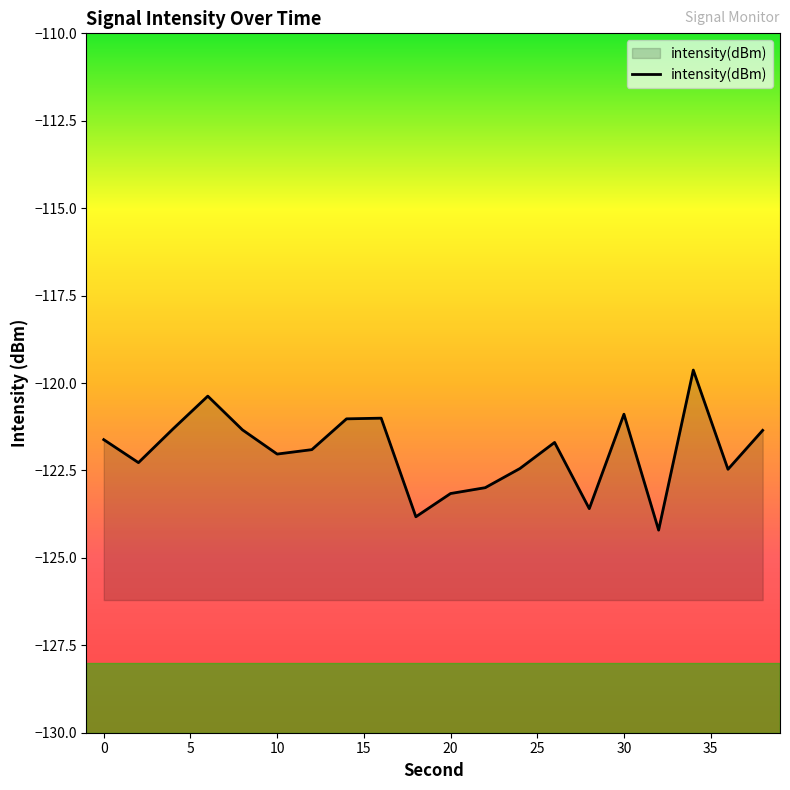

What is the difference between the maximum and minimum values?

4.6